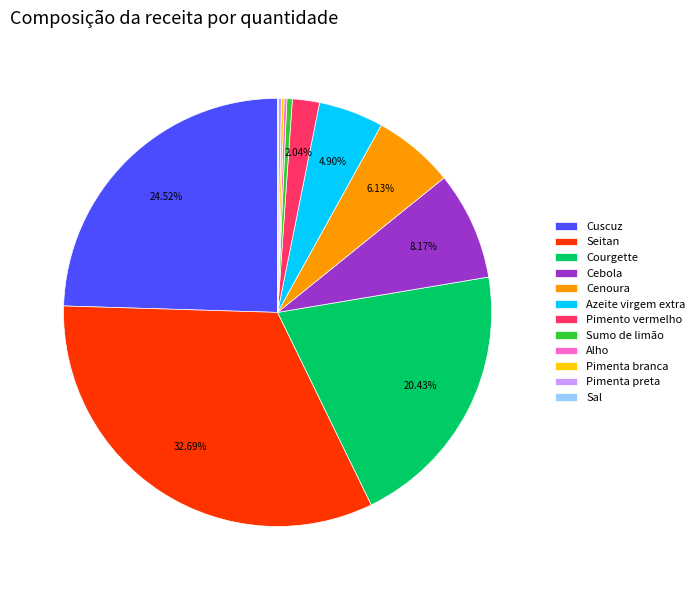

Is there any slice that represents more than half of the pie?

No